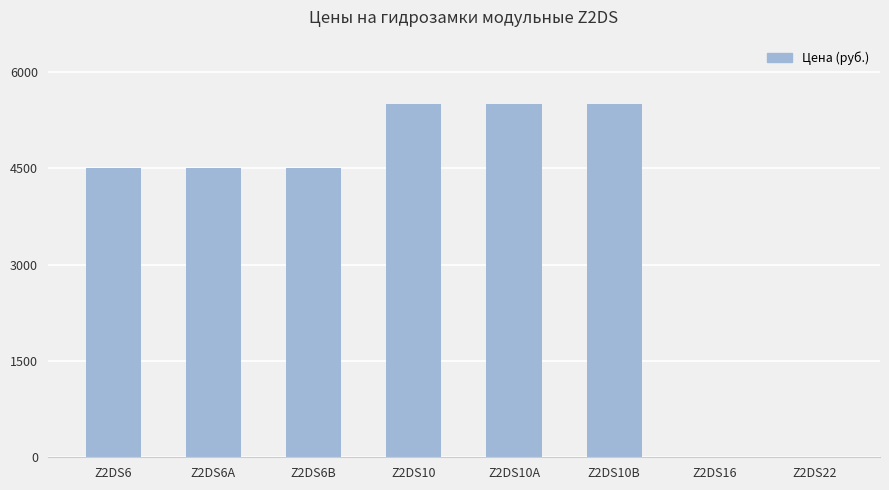

What is the greatest value displayed?

5500